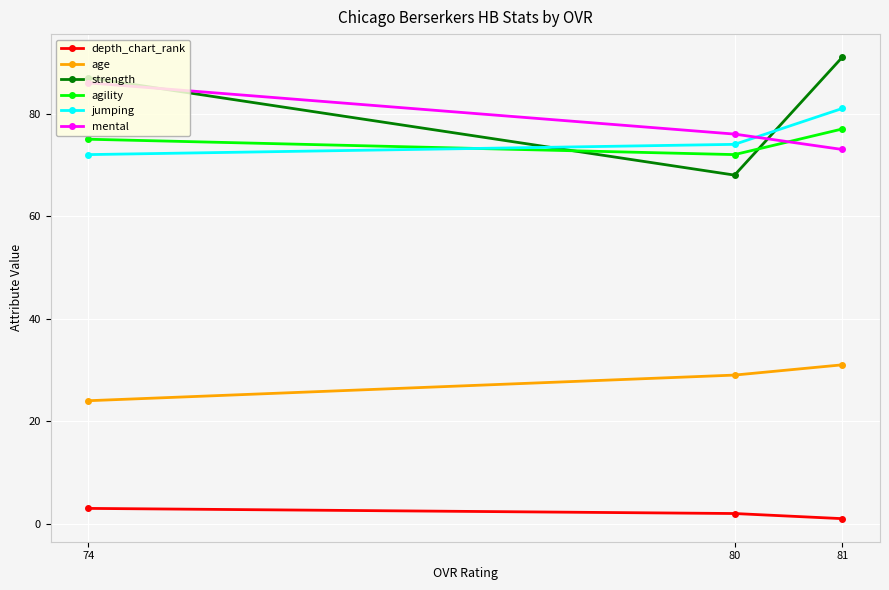

Reading left to right, what are all the values shown in this chart?

depth_chart_rank: 74=3	80=2	81=1
age: 74=24	80=29	81=31
strength: 74=87	80=68	81=91
agility: 74=75	80=72	81=77
jumping: 74=72	80=74	81=81
mental: 74=86	80=76	81=73